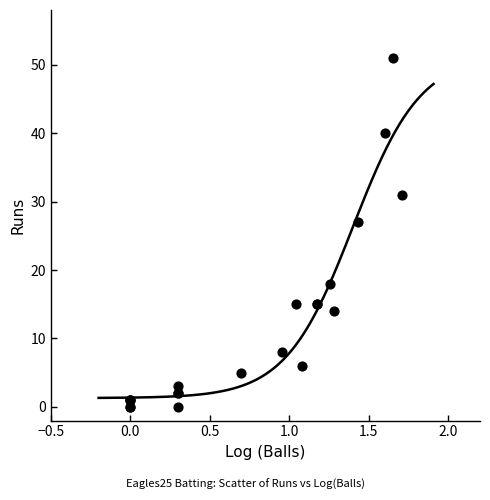

What Y value in the scatter plot is closest to 25?

27